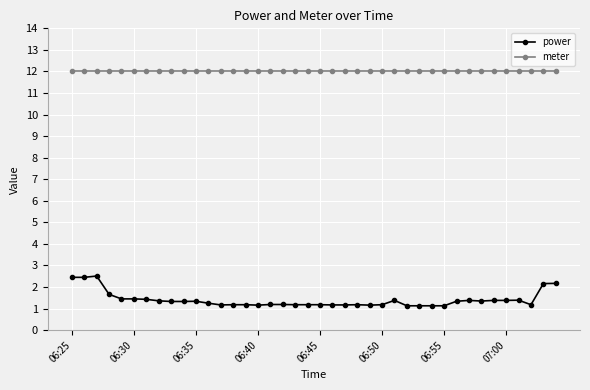

How many lines are shown in the chart?

2